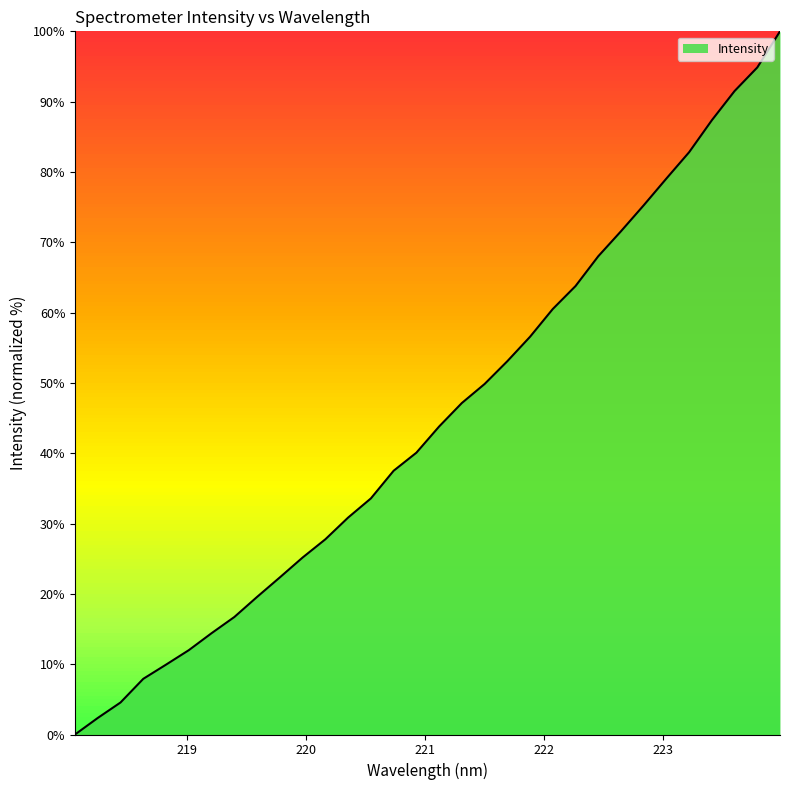

What is the greatest value displayed?

100.0